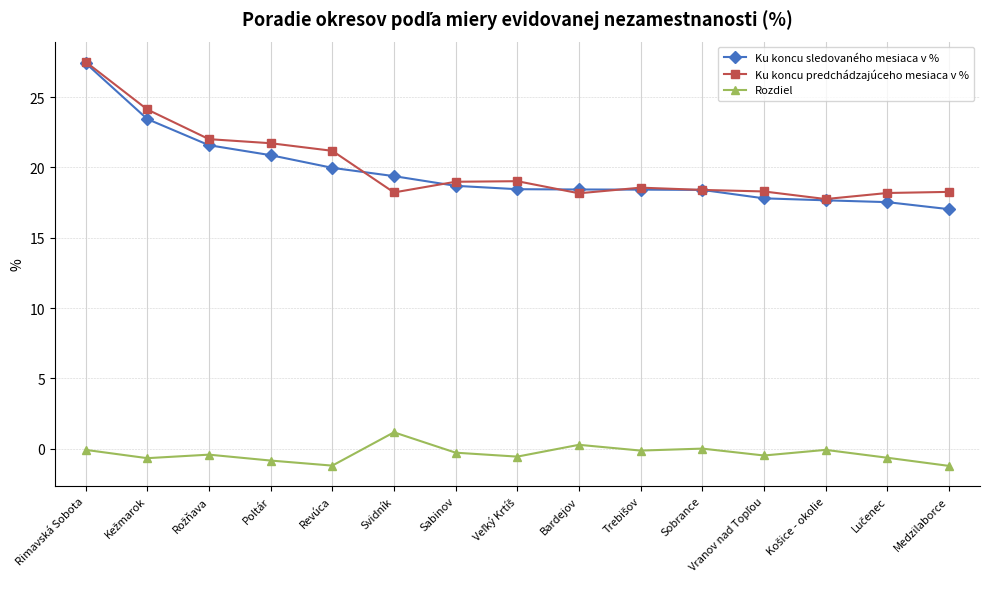

What is the minimum value shown in the chart?

-1.2